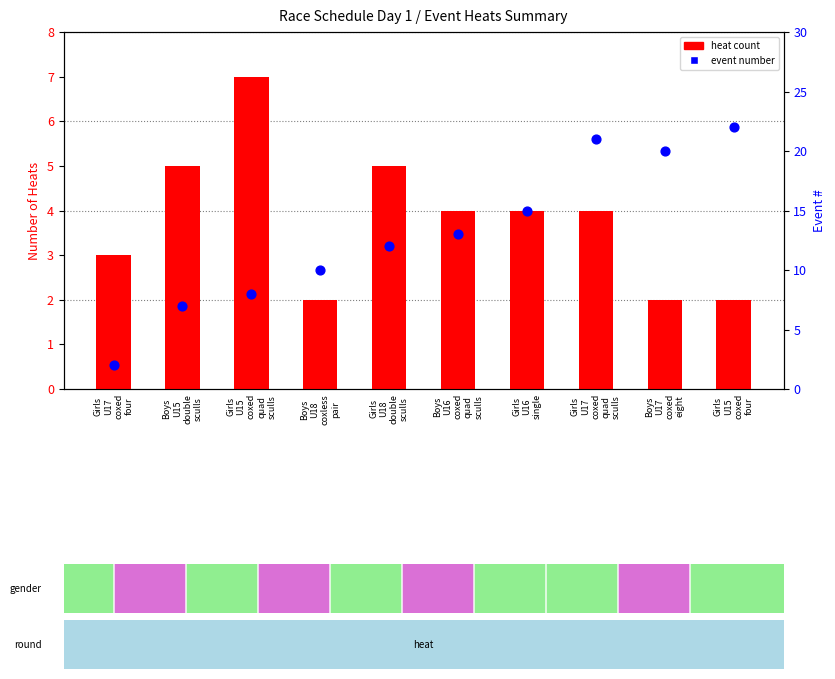

Which series has the largest total across all categories?

event number